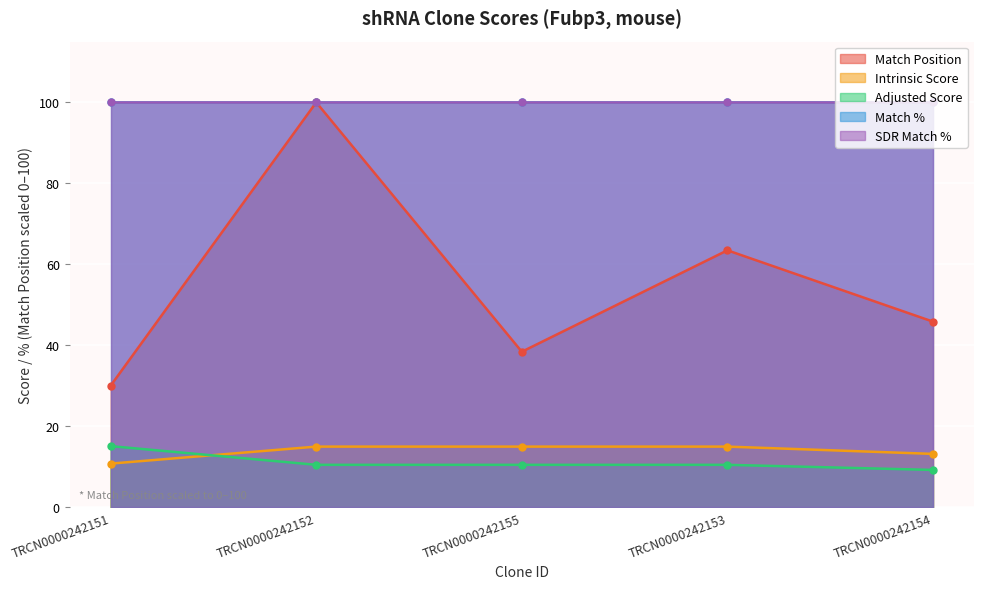

What is the label of the 1st point from the right?

TRCN0000242154